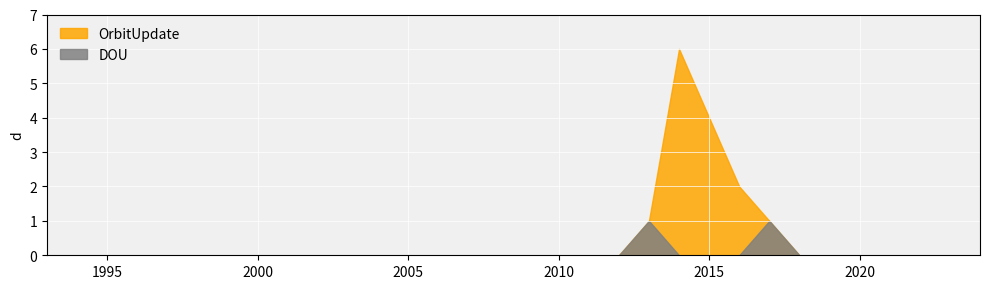

Which series changed the most between 2019 and 2003?

OrbitUpdate